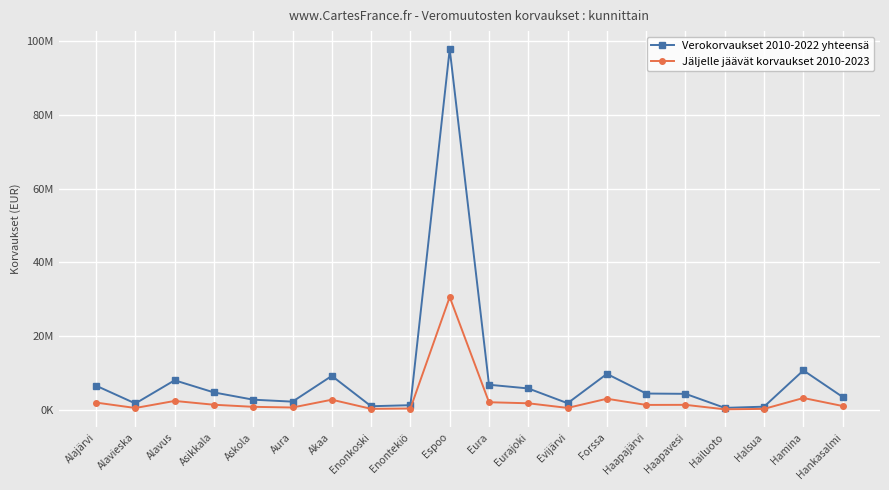

Reading left to right, what are all the values shown in this chart?

Verokorvaukset 2010-2022 yhteensä: 6576722.9	1751360.9	8040078.3	4744363.5	2779334.1	2246765.9	9229309.7	1002362.0	1289819.6	97811038.9	6829019.2	5827275.5	1820091.2	9767975.7	4445582.5	4365965.1	559150.8	886195.1	10721538.2	3513981.5
Jäljelle jäävät korvaukset 2010-2023: 1995400.0	527121.9	2441205.5	1409657.9	844062.0	661630.4	2774244.1	299258.8	388613.9	30593192.0	2090451.8	1803744.1	548990.4	3033193.7	1358836.9	1381039.5	170460.7	286522.4	3237145.4	1062975.3